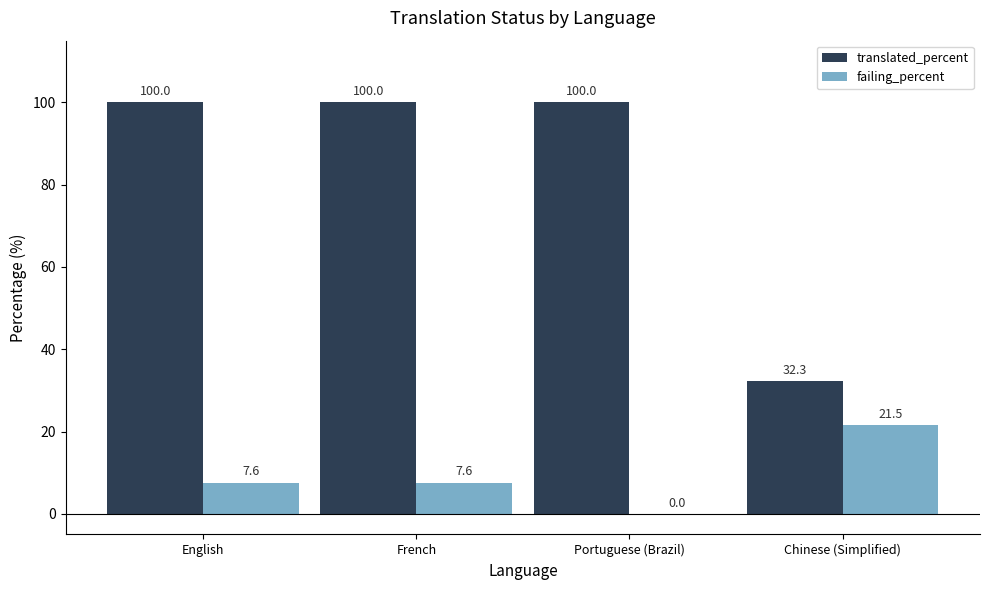

The value of failing_percent at French is 7.6. True or false?

True